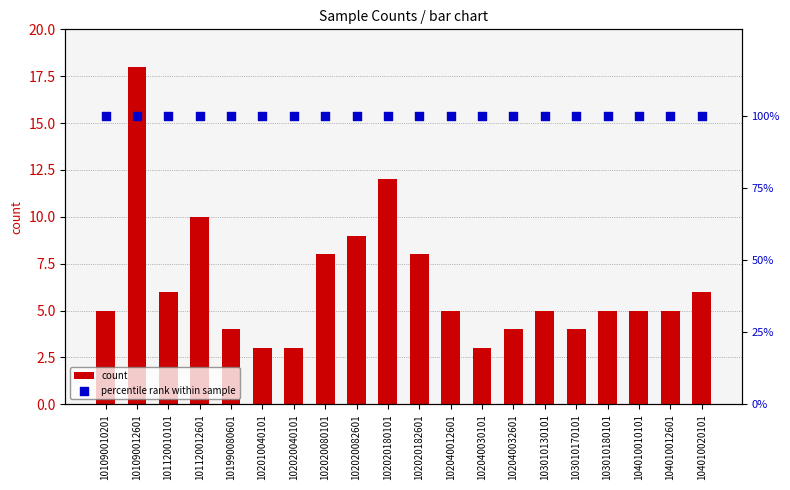

Which series contains the highest Y value?

percentile rank within sample